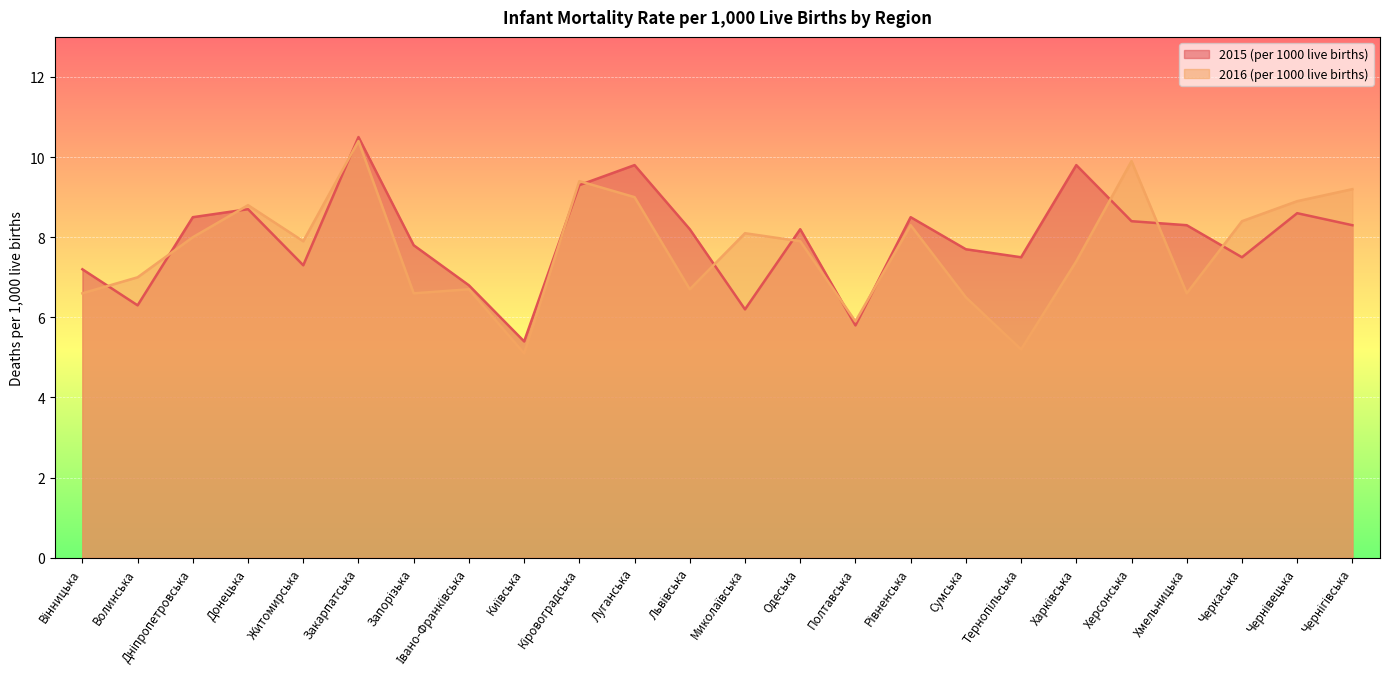

What position from the left is Волинська?

2